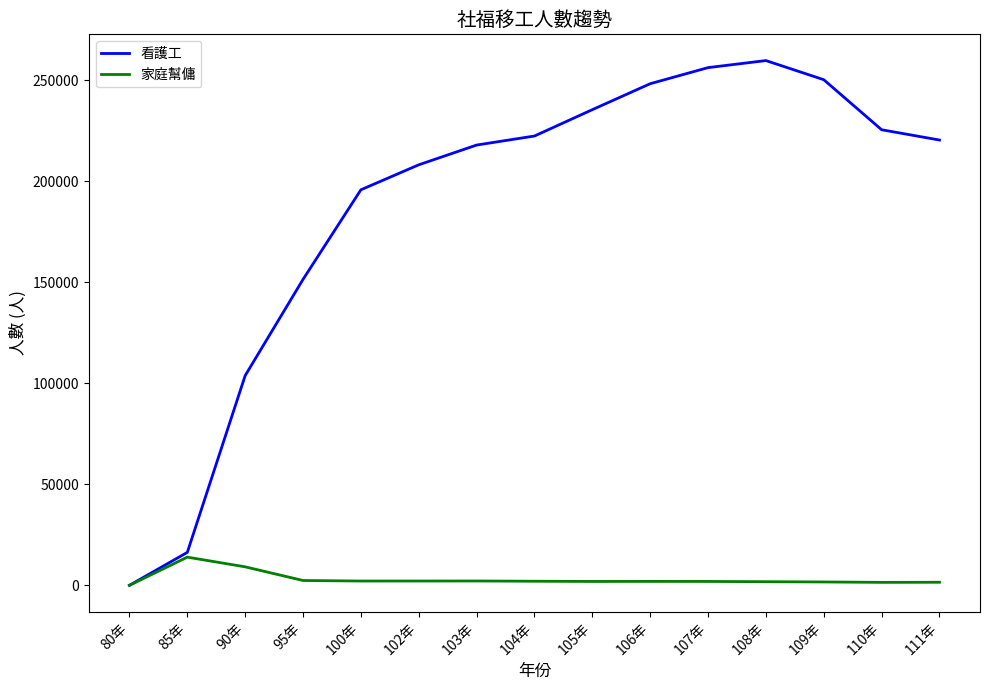

What is the difference between the maximum and minimum values in the 看護工 series?

259660